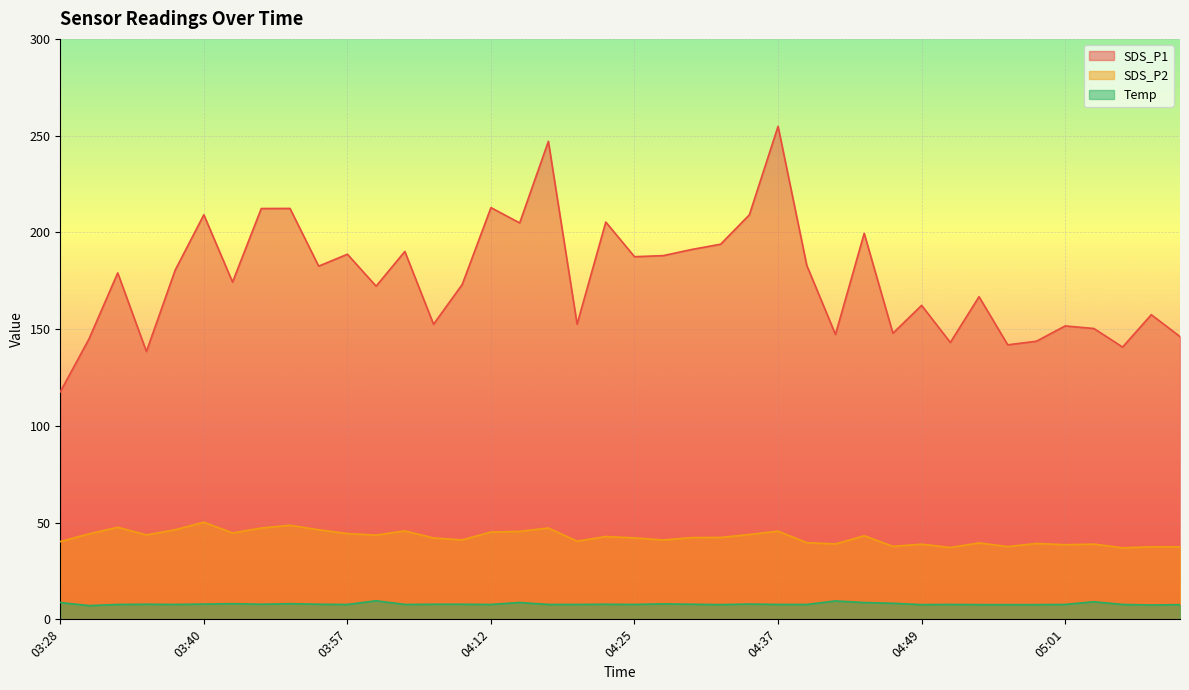

At which label does SDS_P2 reach its peak?

03:40